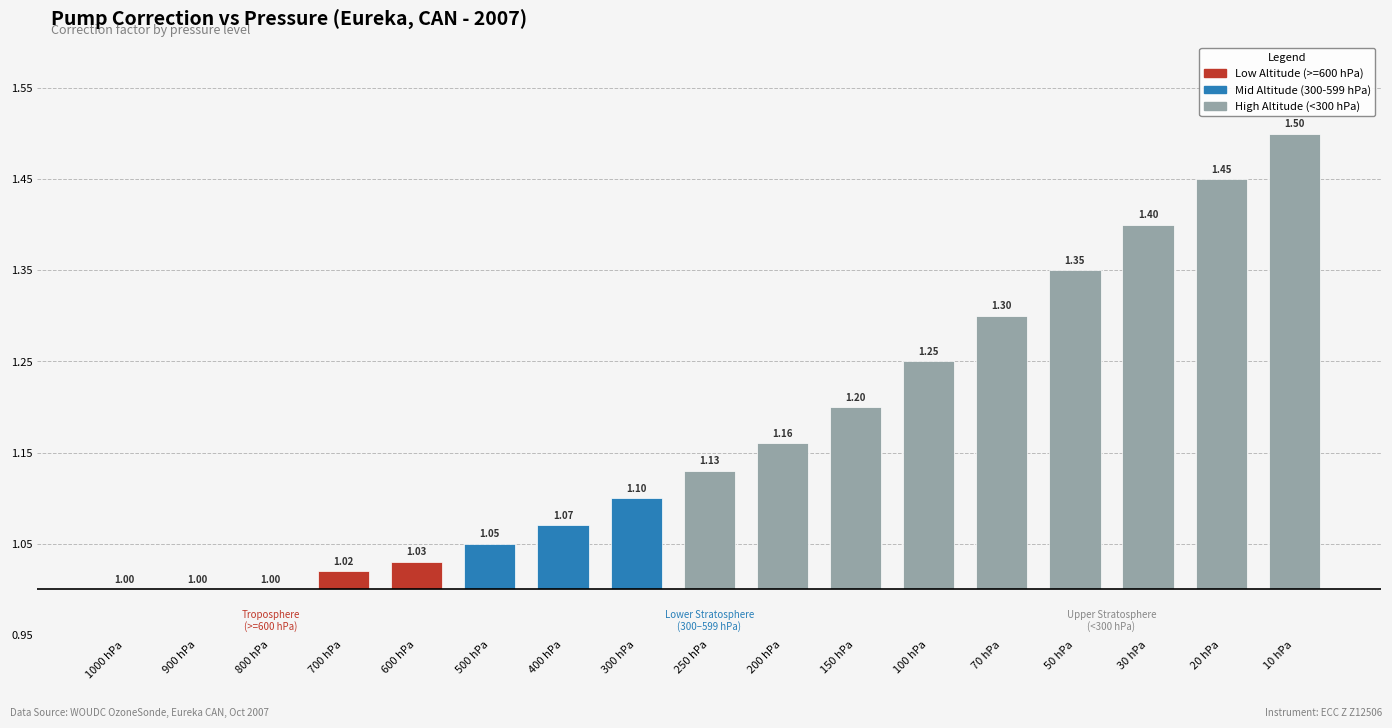

Are the bars horizontal?

No